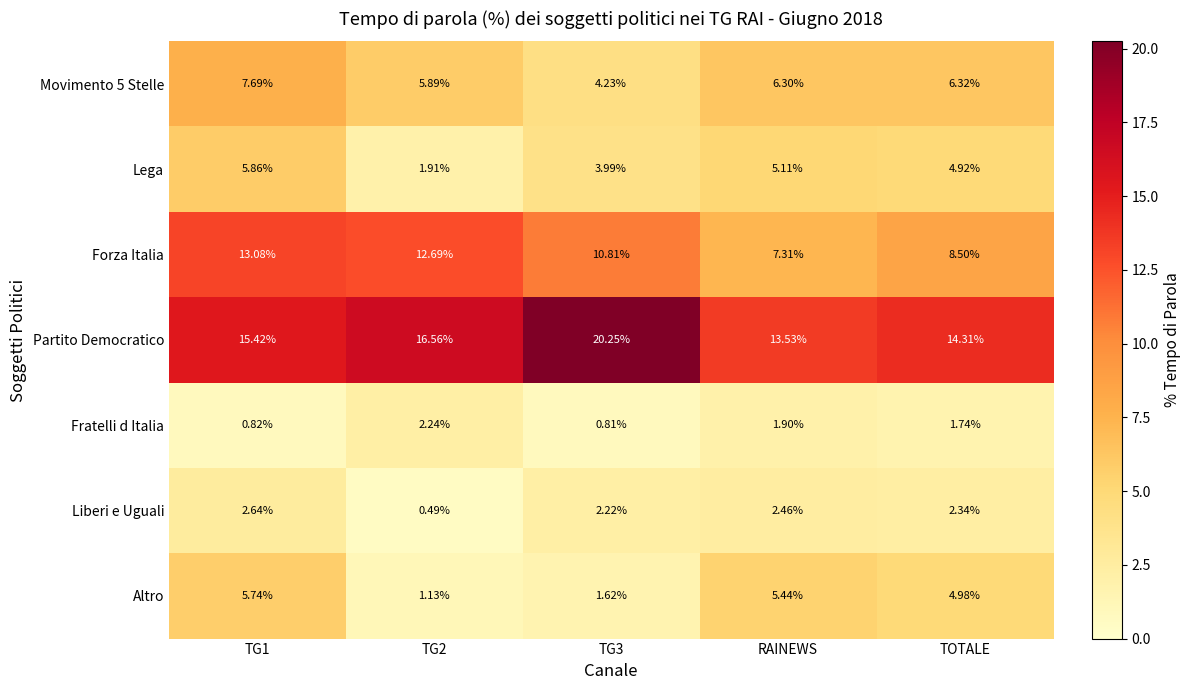

How many categories are shown in the chart?

5